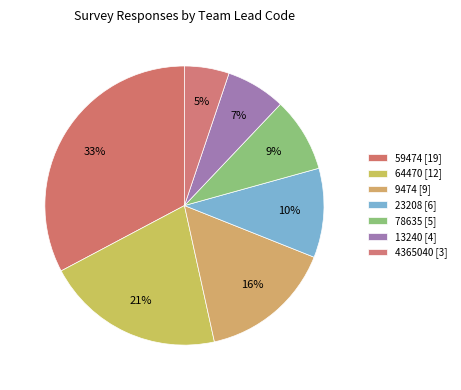

To the nearest percent, what is the combined percentage of 23208 and 64470?

31%